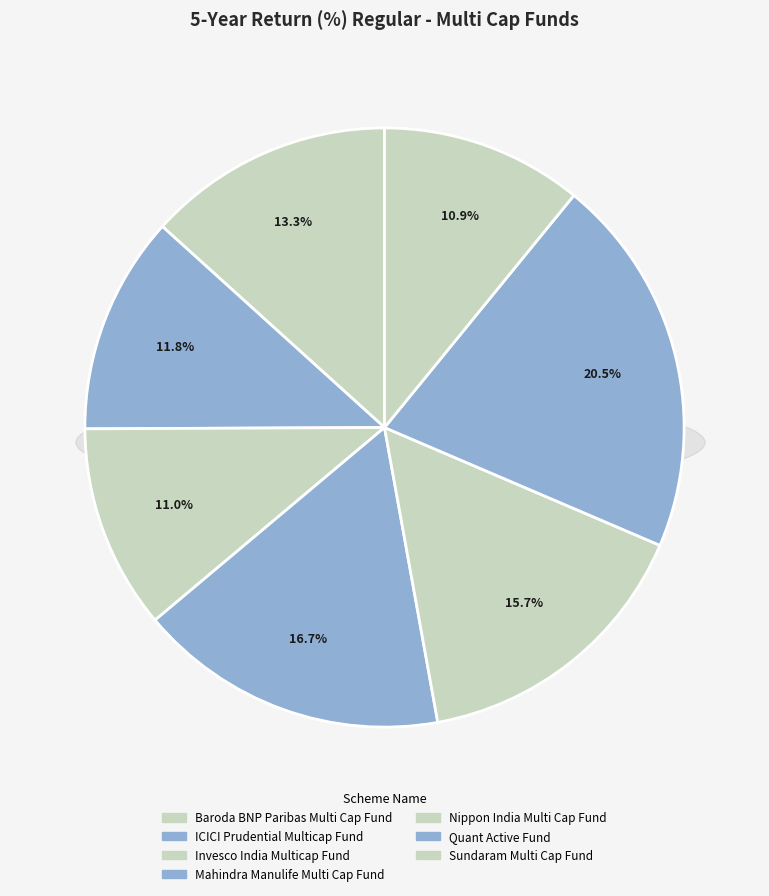

To the nearest percent, what percentage of the pie is Mahindra Manulife Multi Cap Fund?

17%